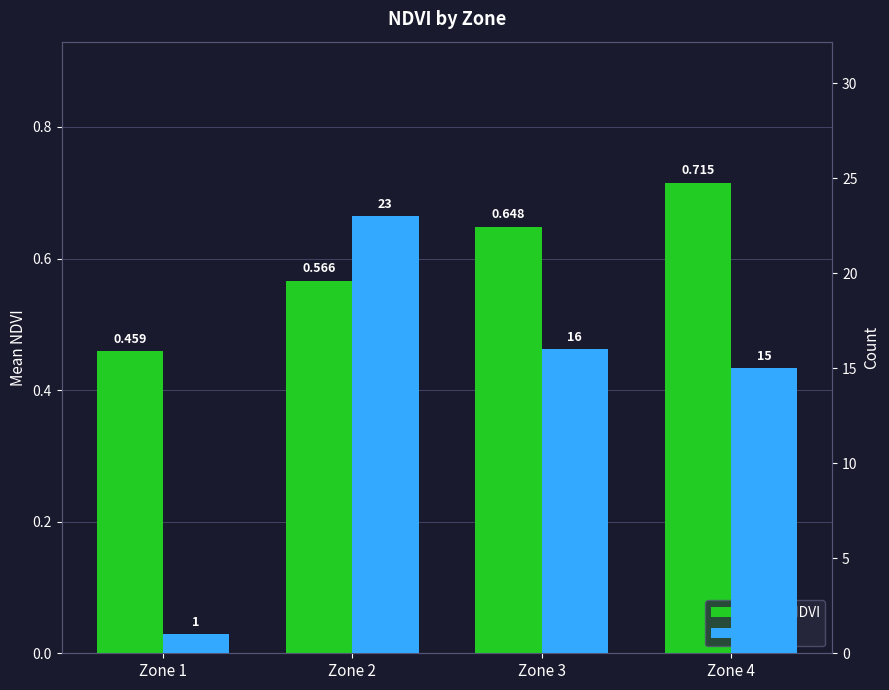

Which category has the lowest value across all series?

Zone 1